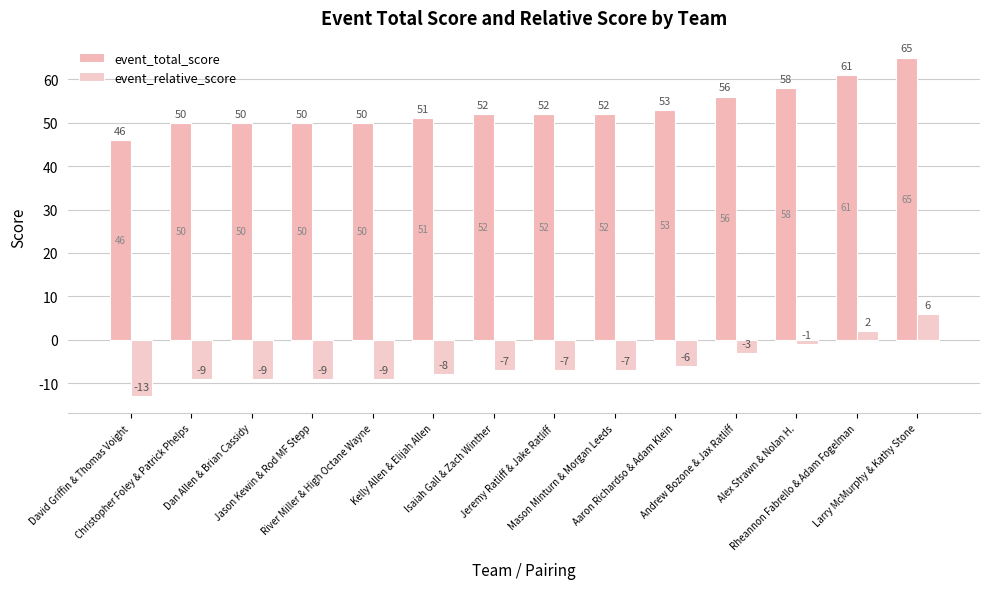

What is the spread (max minus min) of values at Isaiah Gall & Zach Winther?

59